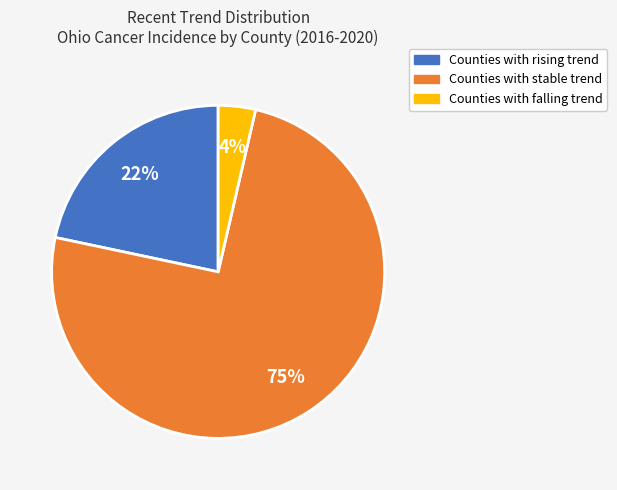

To the nearest percent, what is the average slice percentage?

33%